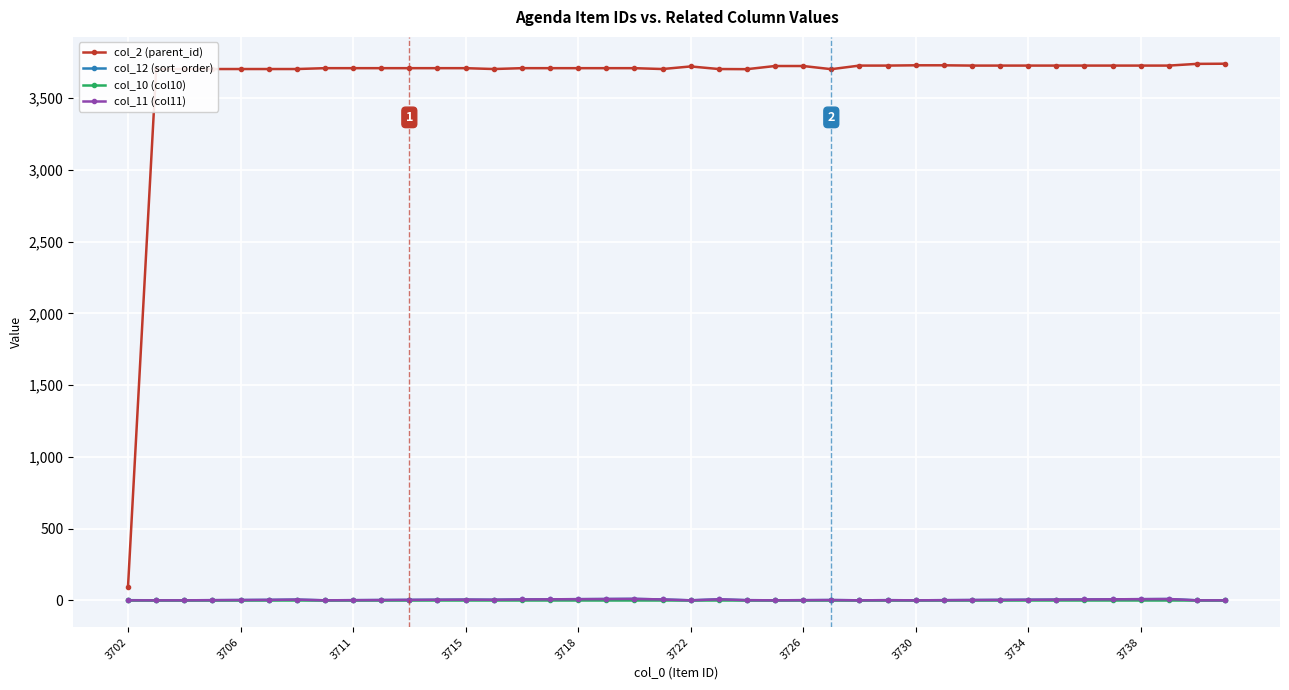

Which series has the largest range (max minus min)?

col_2 (parent_id)